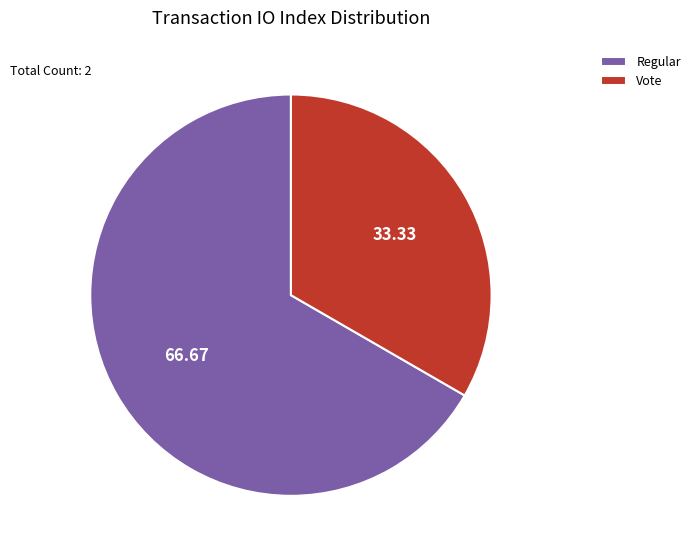

Is it true that Vote is 33% of the pie?

True